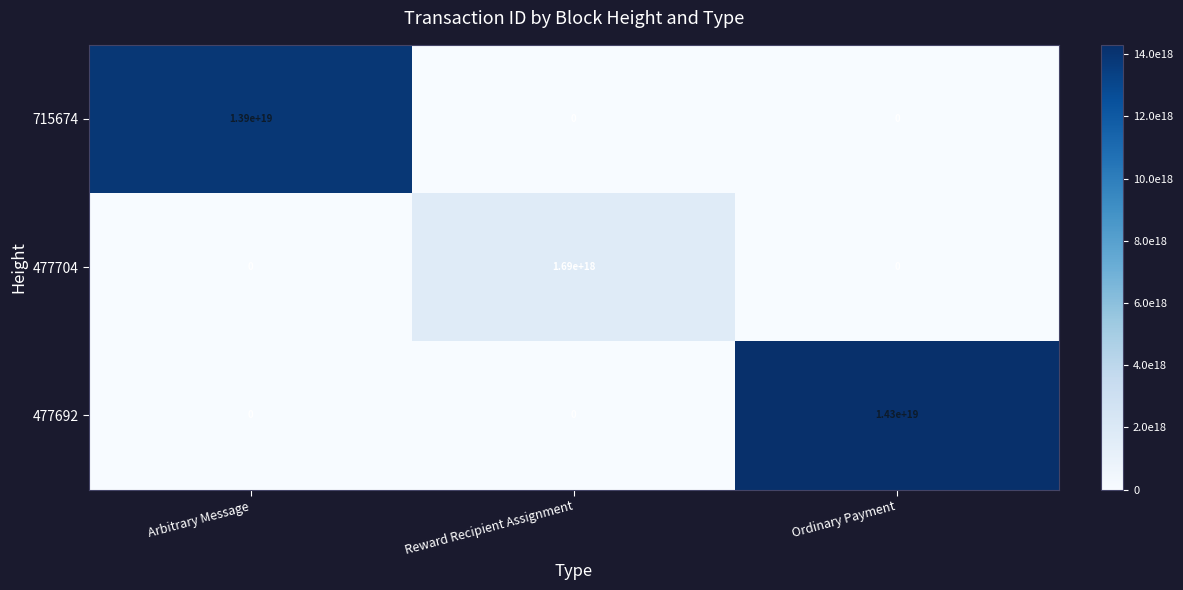

Count the 477704 values in the range 0 to 1690000000000000000.

3